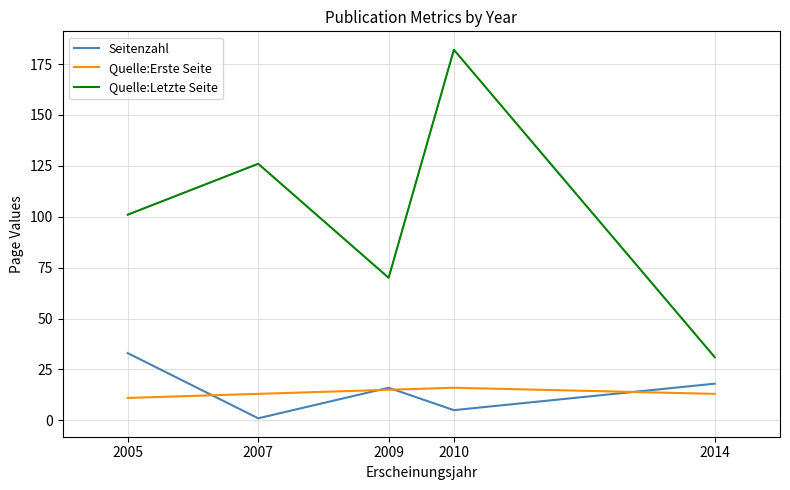

How many interior local peaks does the Seitenzahl series have?

1